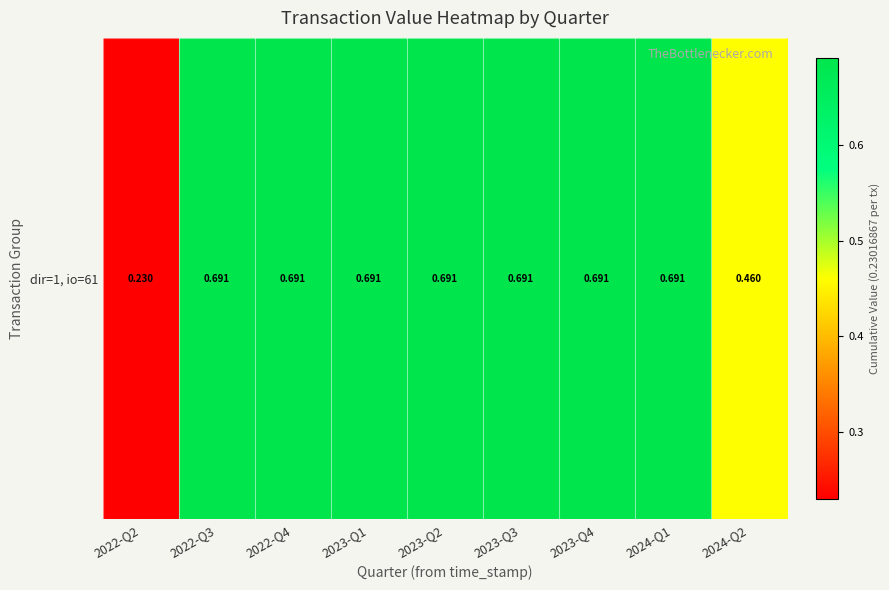

Is it true that the value at 2023-Q1 is 0.7?

True